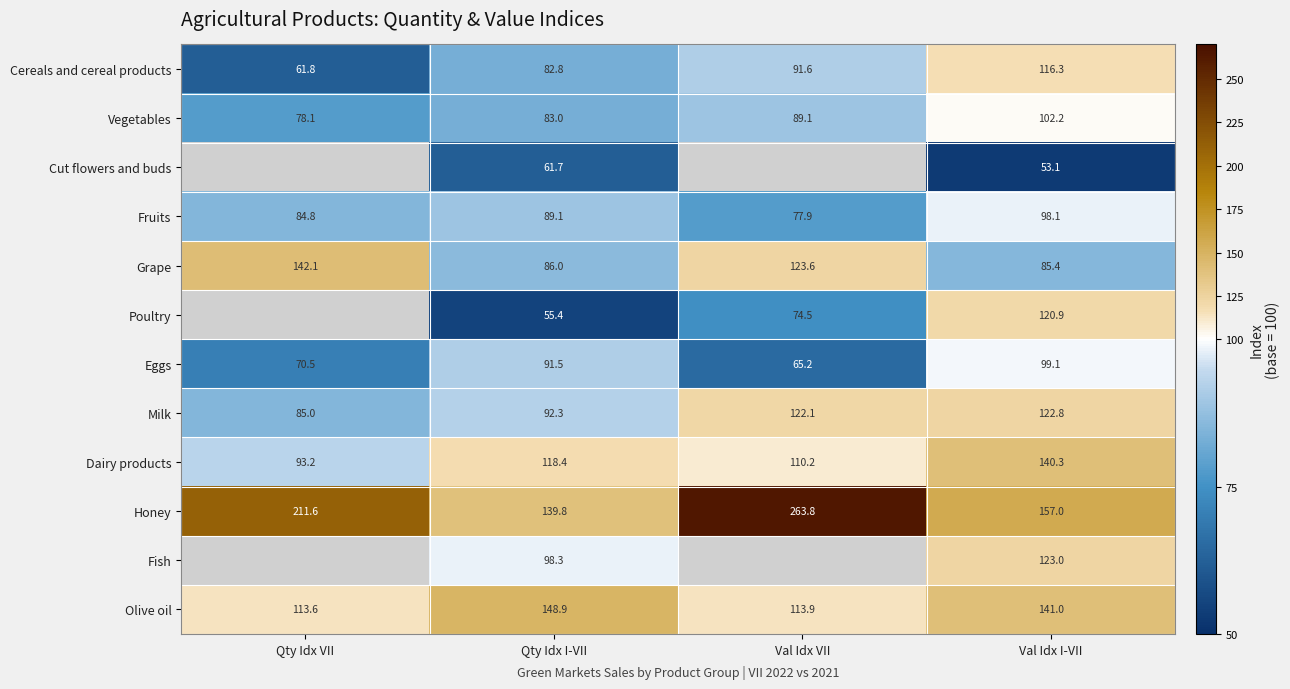

At how many categories does at least one series exceed 111?

4